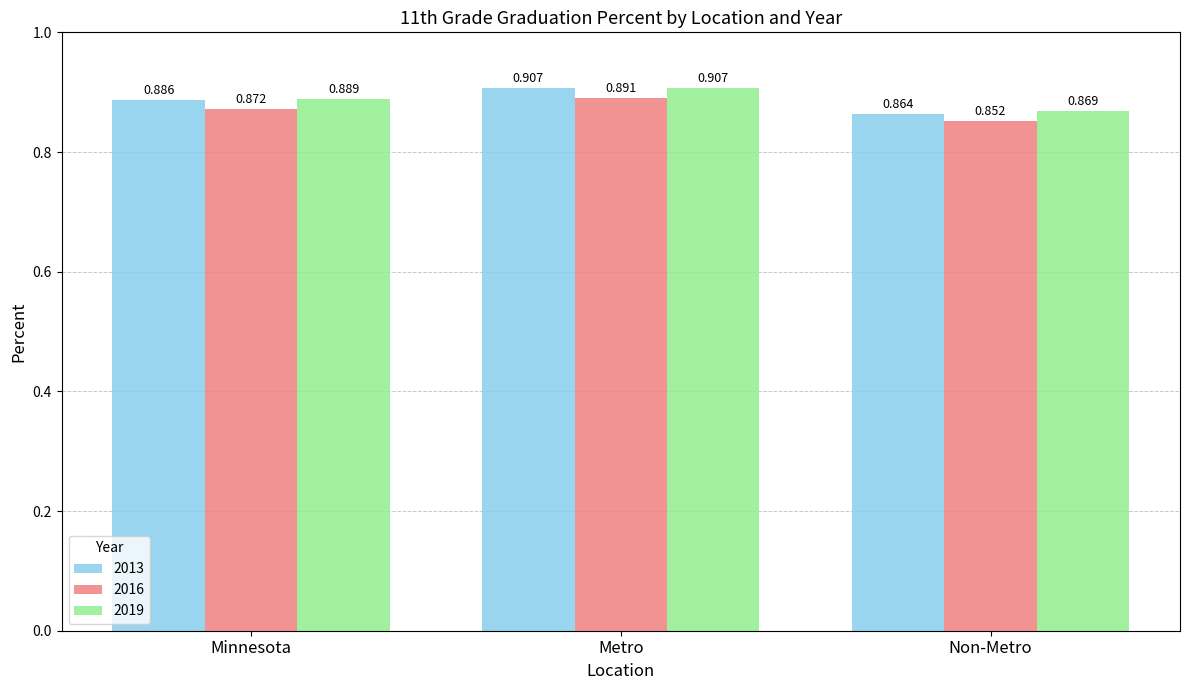

Which label corresponds to the smallest value in the chart?

Non-Metro